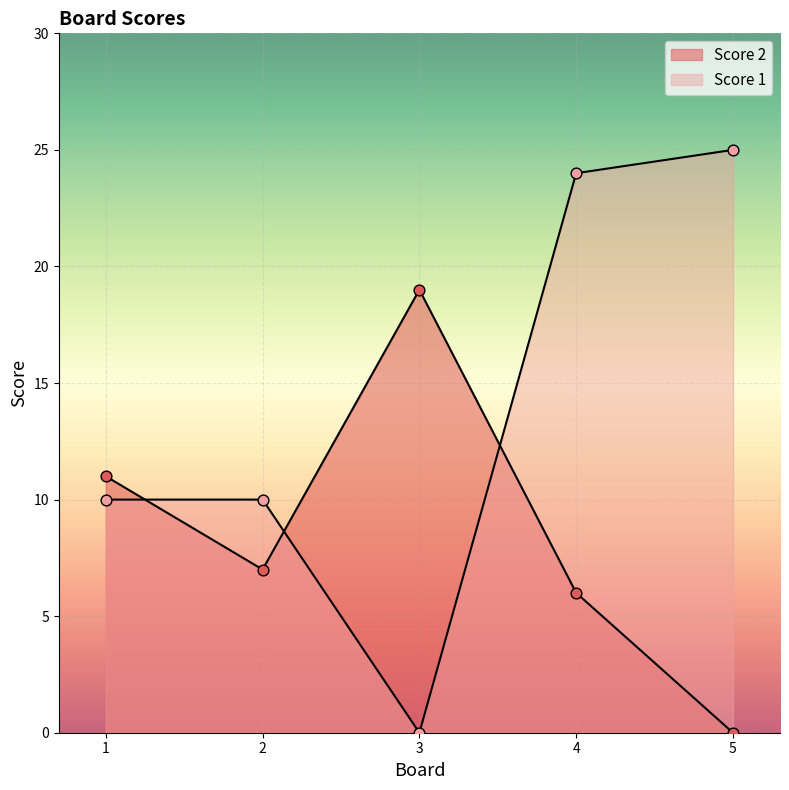

Which series has the widest spread of Y values?

Score 1